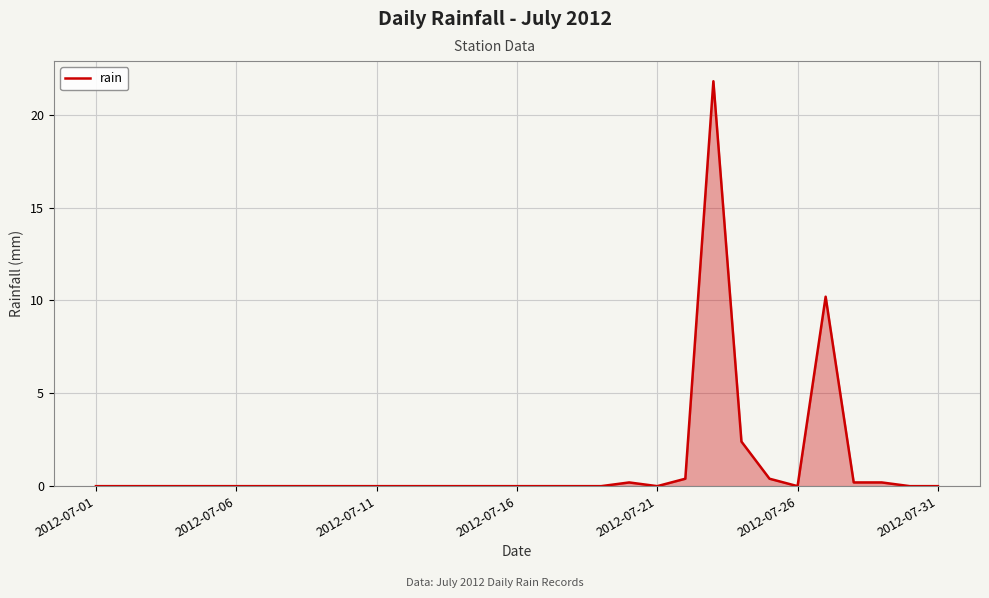

What is the maximum value shown in the chart?

21.8